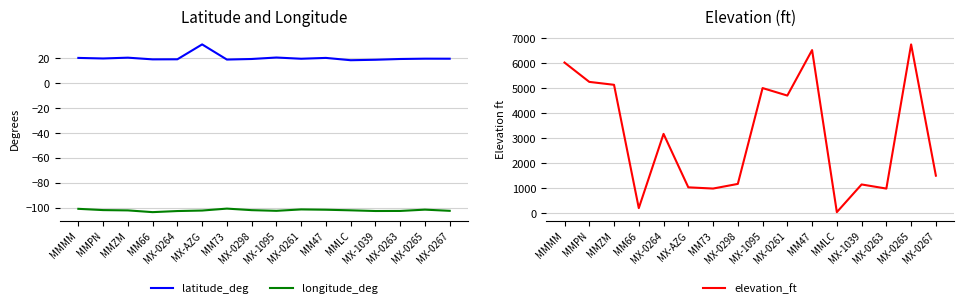

True or false: elevation_ft has a value of 2096.5 at MMZM.

False